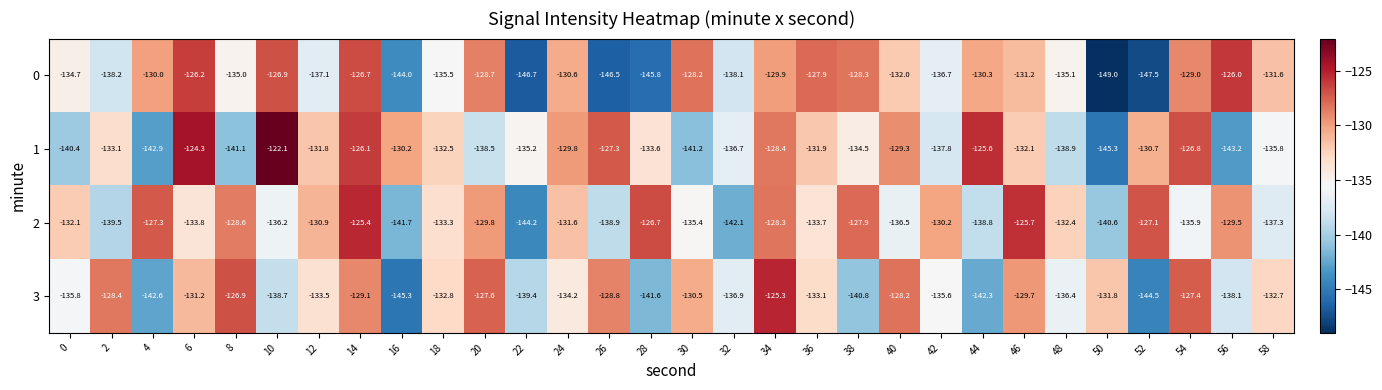

Which series has the largest total across all categories?

2